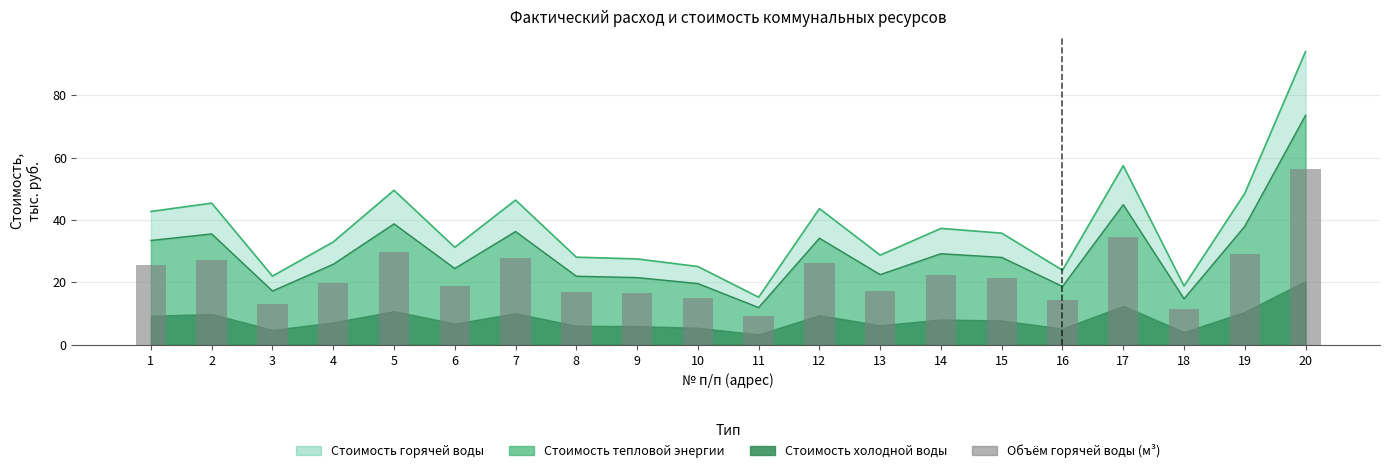

What is the value of the 10th bar from the left?

15.1